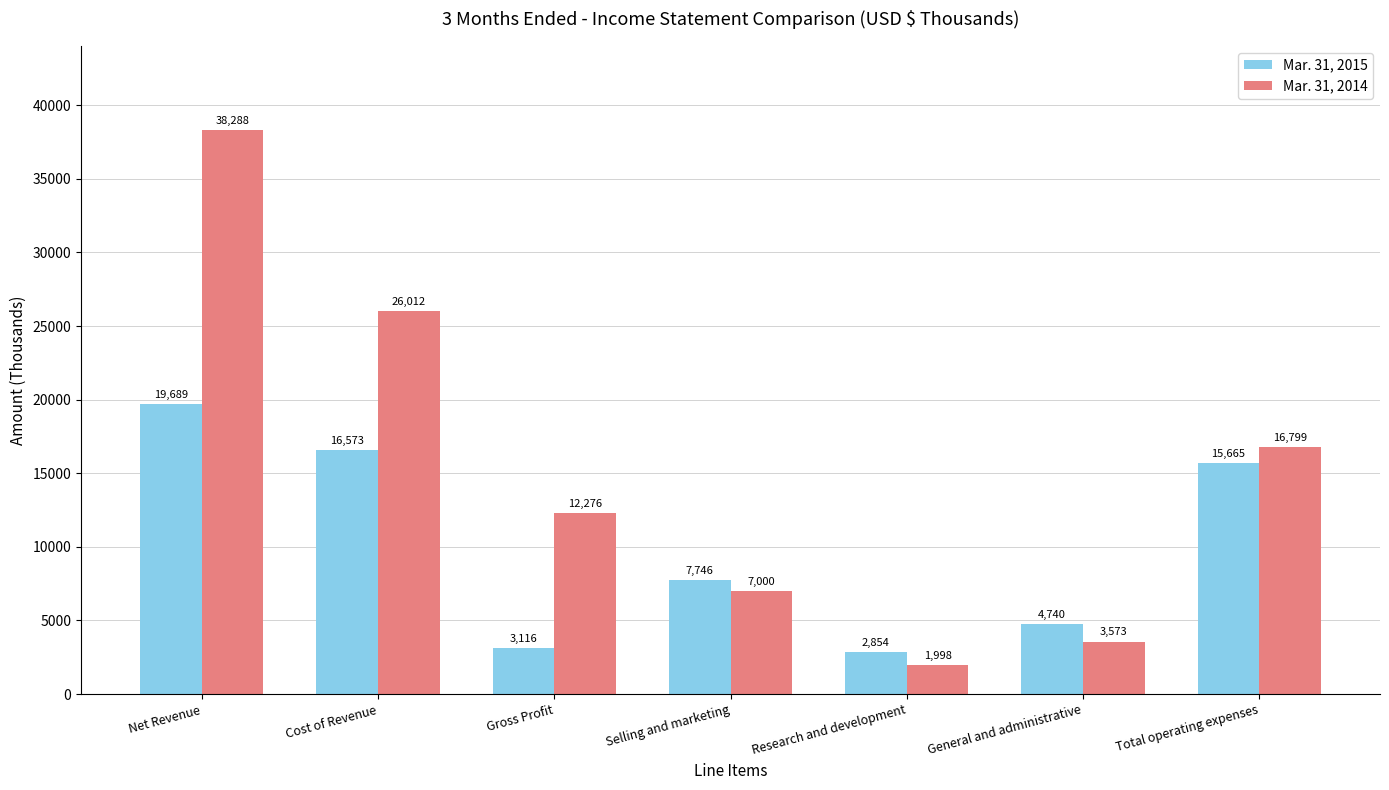

How many values in the Mar. 31, 2014 series are below 12276?

3